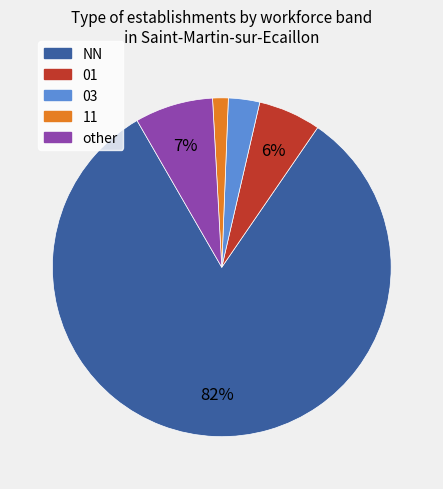

How many slices are in this pie chart?

5